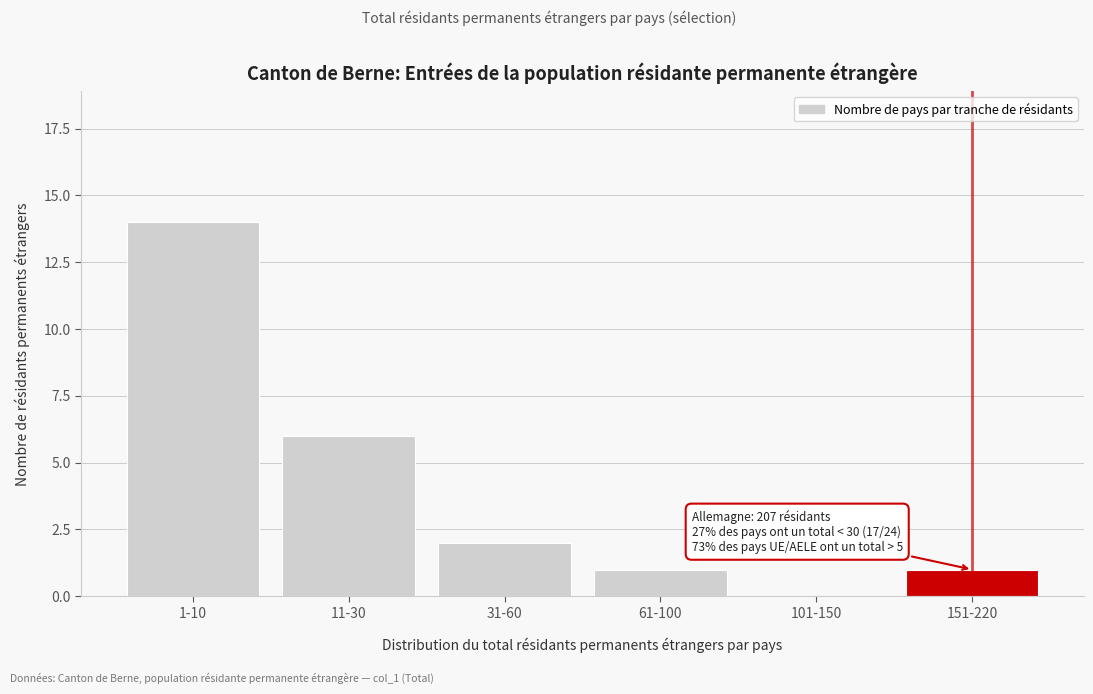

Reading left to right, transcribe all the data shown in this chart.

1-10=14	11-30=6	31-60=2	61-100=1	101-150=0	151-220=1